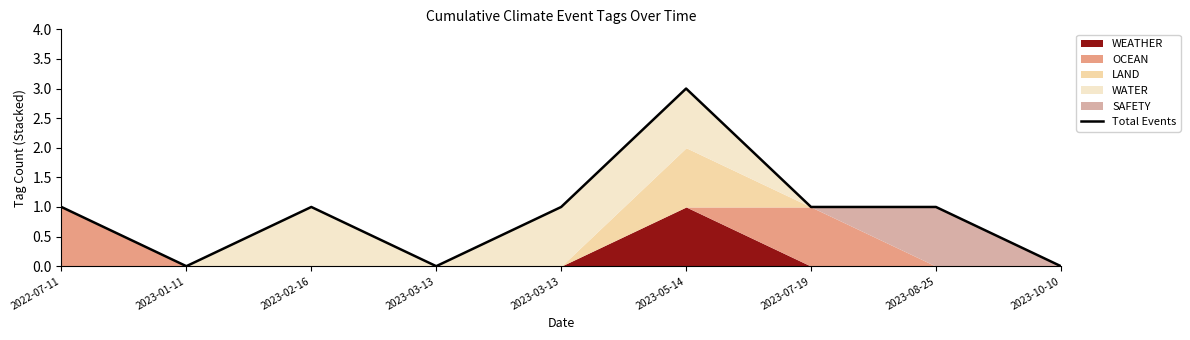

Between 2023-03-13 and 2023-10-10, which is larger?

2023-03-13